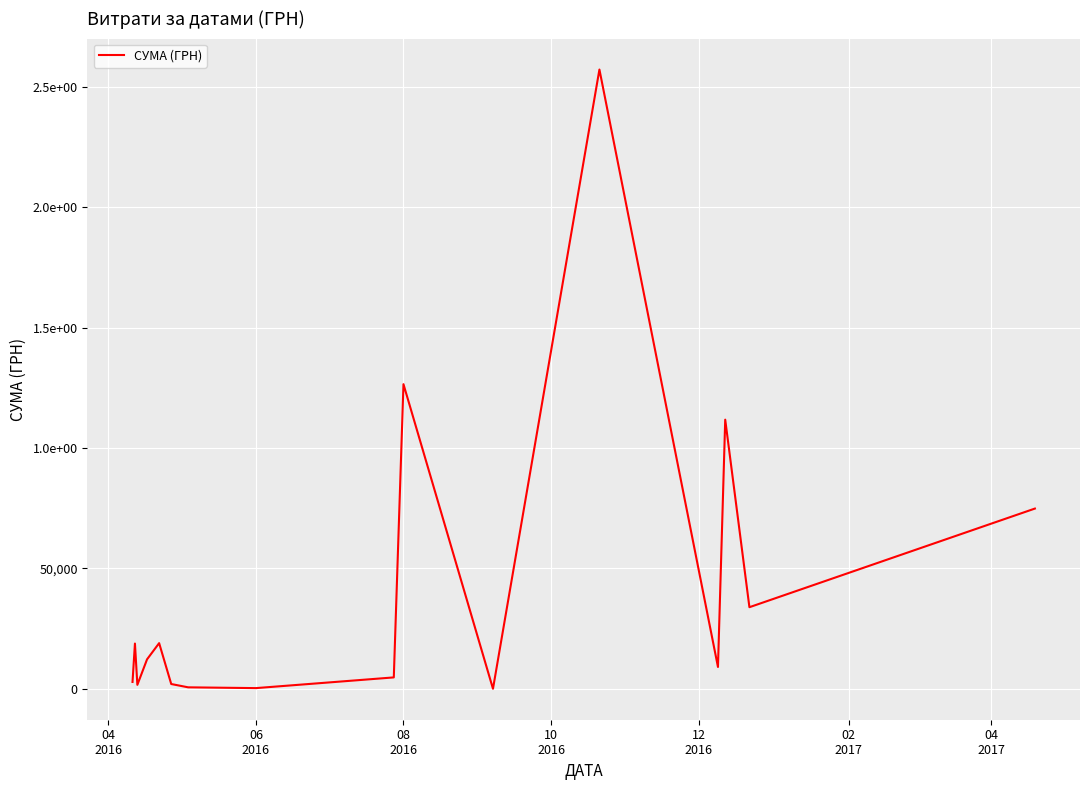

Does the chart display data point markers on the line(s)?

No